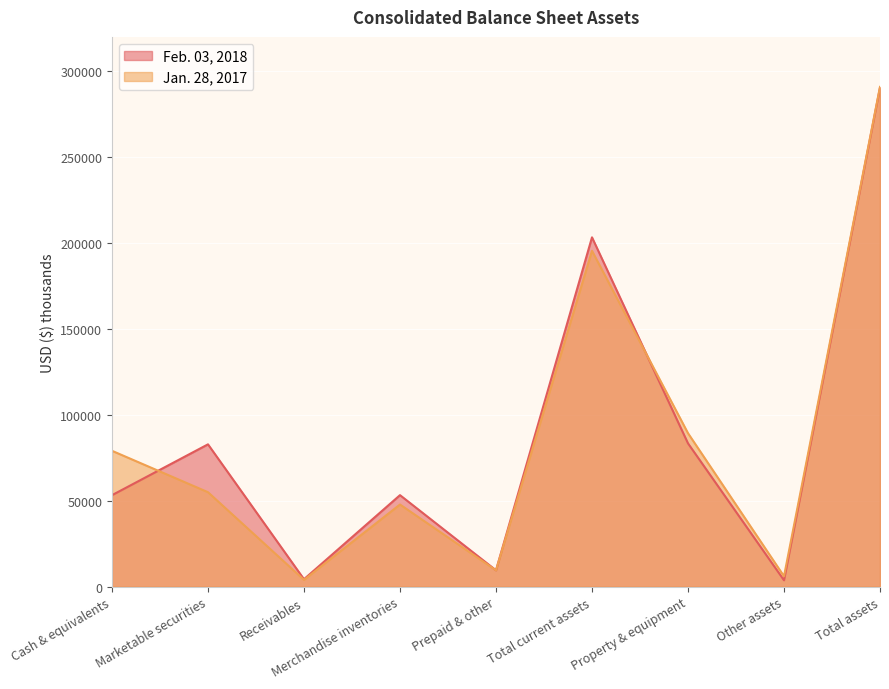

How many times do Feb. 03, 2018 and Jan. 28, 2017 cross each other?

4